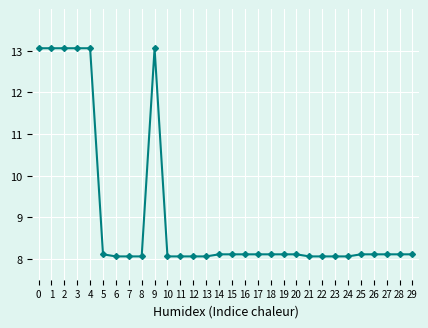

What is the minimum value shown in the chart?

8.1